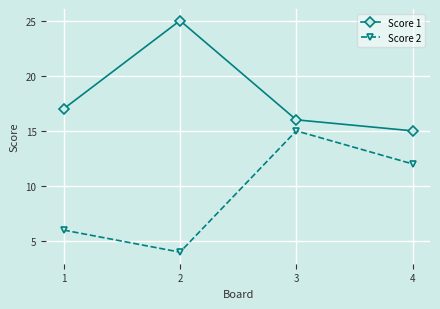

What is the value of the Score 2 point at the 3rd from the left?

15